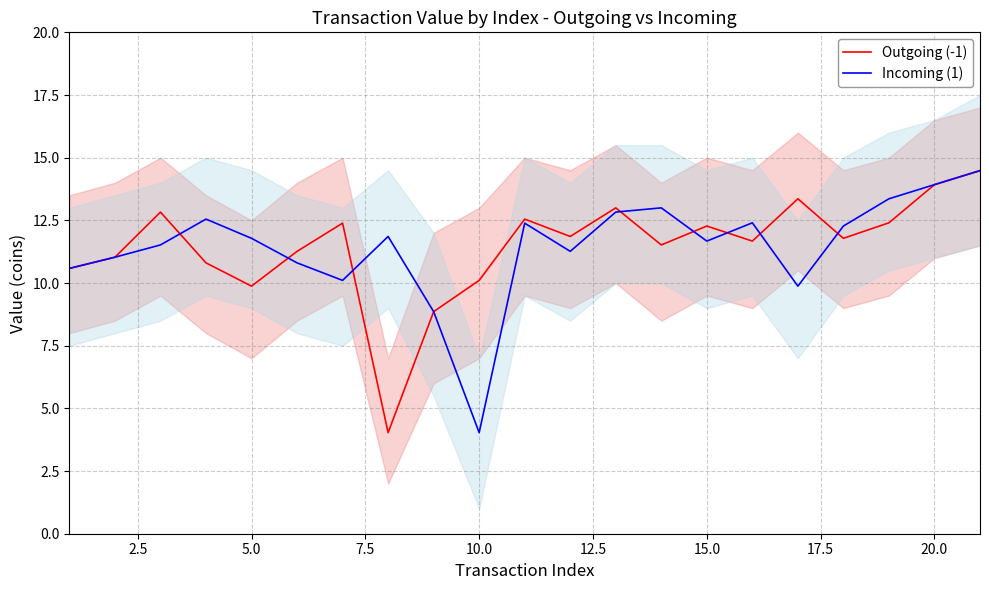

What is the average value of the Outgoing (-1) series?

11.5